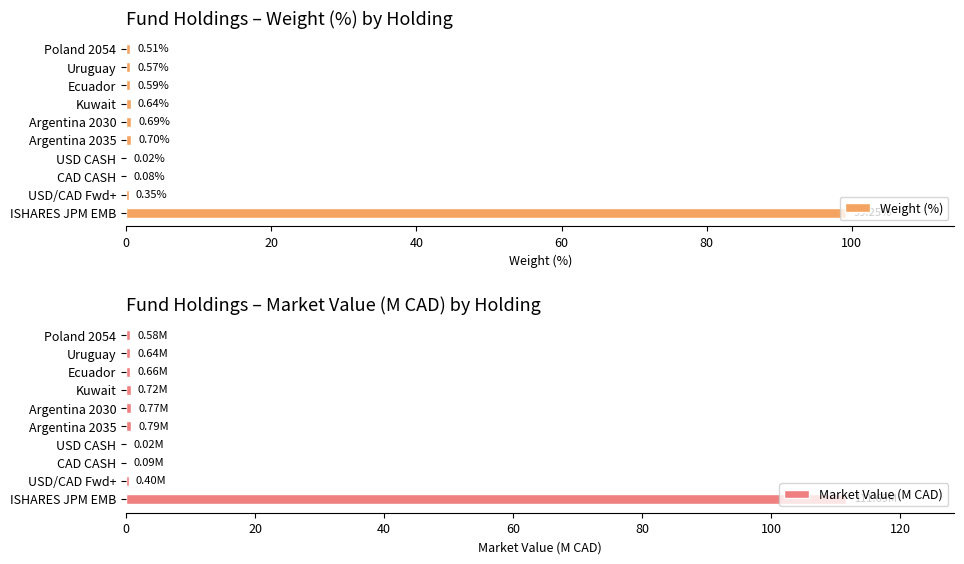

What is the sum of all Weight (%) values?

103.4